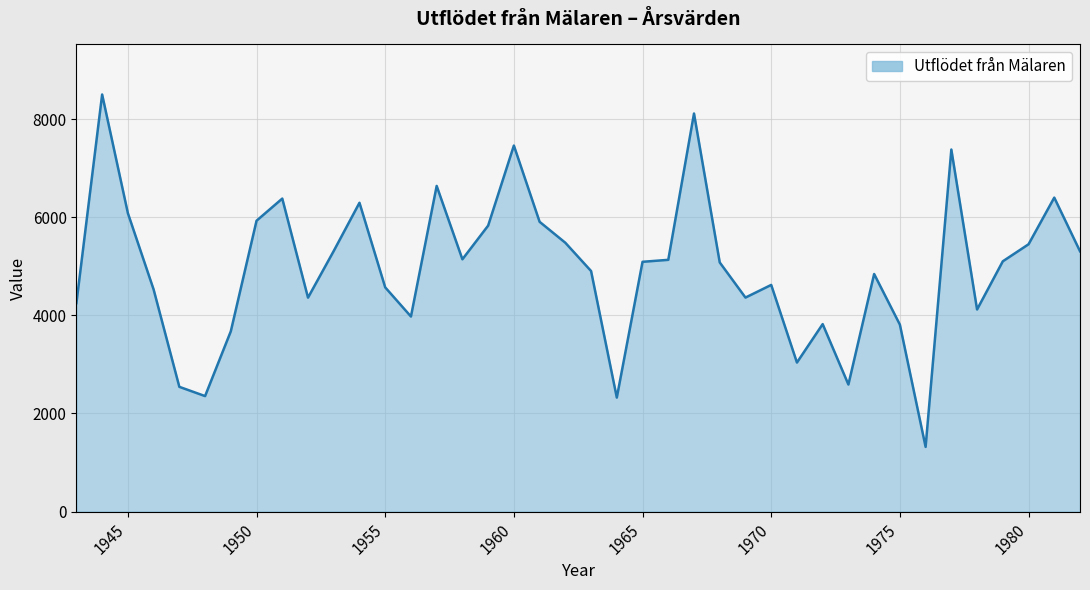

What is the maximum value shown in the chart?

8499.4